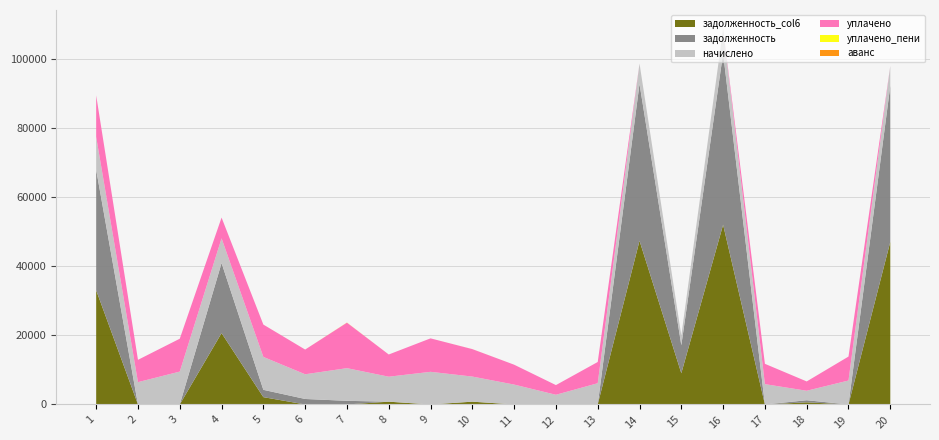

Reading right to left, list all the values displayed in this chart.

начислено: 5760.0	6923.5	2741.8	5875.2	7038.7	2787.8	5863.7	6140.2	2799.4	5748.5	7257.6	9434.9	7223.0	9446.3	7142.4	9515.5	7142.3	9504.0	6451.2	9504.0
задолженность: 45100.0	0.0	609.3	0.0	49618.1	8099.1	45373.0	0.0	0.0	0.0	0.0	0.0	0.0	1049.6	1587.2	2114.6	20254.2	0.0	0.0	34842.0
задолженность_col6: 47020.0	0.0	609.3	0.0	51964.3	9028.3	47327.6	0.0	0.0	0.0	806.4	0.0	802.6	0.0	0.0	2114.6	20634.9	0.0	0.0	33010.0
уплачено_пени: 0.0	0.0	2.9	0.0	0.0	0.0	0.0	0.0	0.0	0.0	10.2	0.0	0.0	37.6	3.0	4.4	0.0	0.0	0.0	0.0
уплачено: 0.0	6923.5	2694.2	5875.2	0.0	0.0	0.0	6140.2	2799.4	5748.5	7938.0	9676.5	6420.5	13154.2	7142.4	9350.3	6000.0	9504.0	6451.2	12000.0
аванс: 0.0	0.0	0.0	0.0	0.0	0.0	0.0	0.0	0.0	0.0	0.0	0.0	0.0	0.0	0.0	0.0	0.0	0.0	0.0	0.0